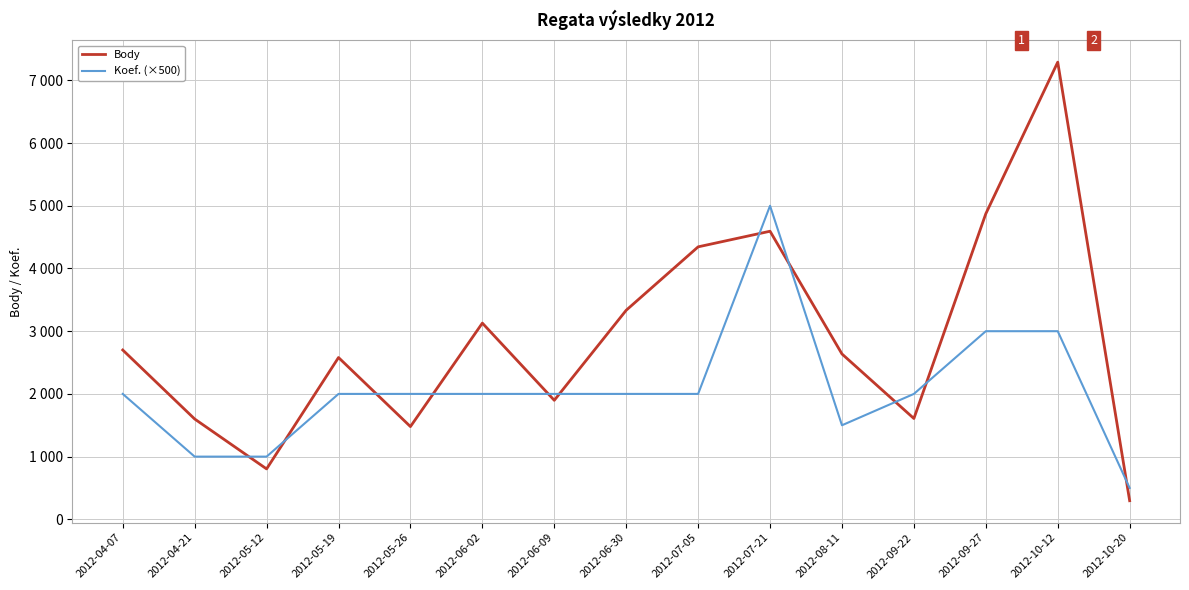

Which category has the highest value across all series?

2012-10-12